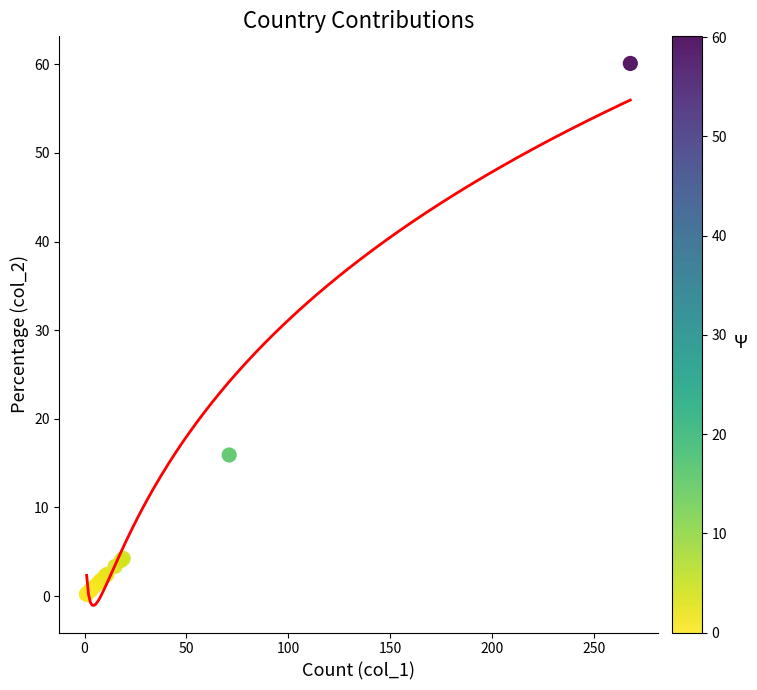

What Y value in the scatter plot is closest to 30?

15.9